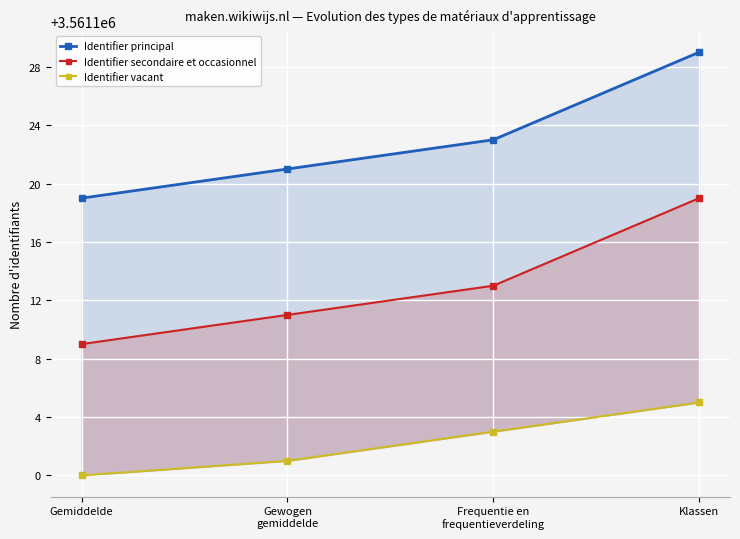

List the series in order of their overall mean, highest first.

Identifier principal, Identifier secondaire et occasionnel, Identifier vacant